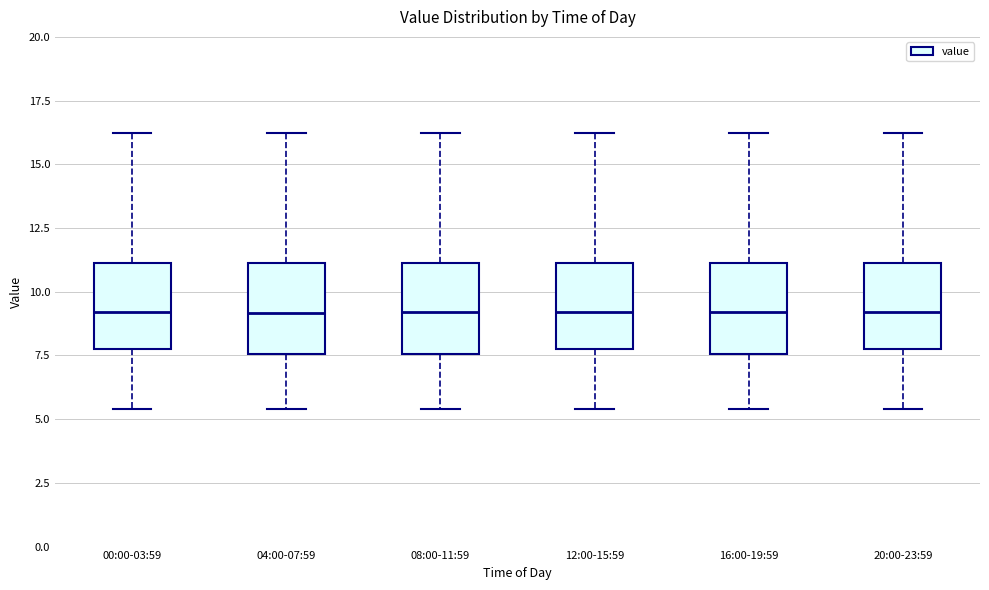

Reading left to right, transcribe this box plot: for each box, give where its median line is, the range the box spans, and where its two whiskers end, as read against the y-axis. The values are not printed on the chart, so give them approximately, as read against the axis.

00:00-03:59: median 9.0, box 7.5 to 11.0, whiskers 5.5 to 16.0
04:00-07:59: median 9.0, box 7.5 to 11.0, whiskers 5.5 to 16.0
08:00-11:59: median 9.0, box 7.5 to 11.0, whiskers 5.5 to 16.0
12:00-15:59: median 9.0, box 7.5 to 11.0, whiskers 5.5 to 16.0
16:00-19:59: median 9.0, box 7.5 to 11.0, whiskers 5.5 to 16.0
20:00-23:59: median 9.0, box 7.5 to 11.0, whiskers 5.5 to 16.0